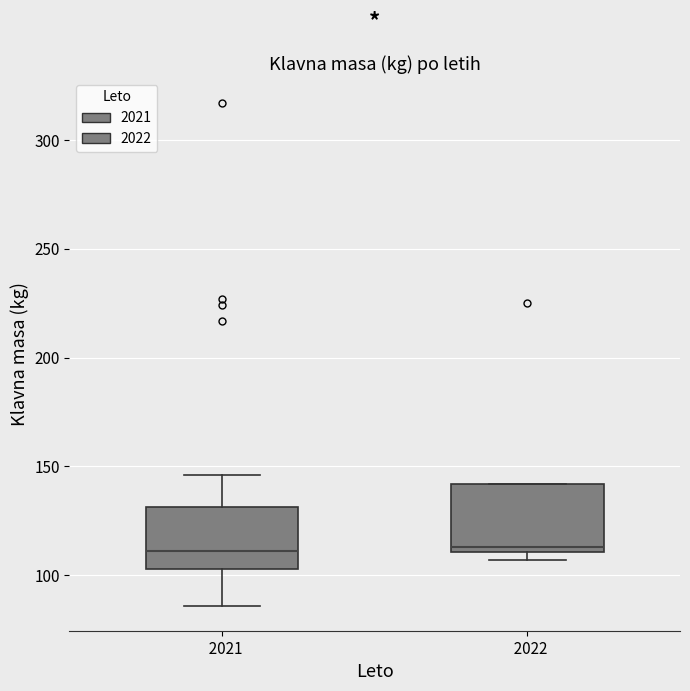

Reading left to right, read every box against the y-axis: the position of its median line, the range the box covers, and the ends of its whiskers. The values are not printed on the chart, so give them approximately, as read against the axis.

2021: median 110, box 105 to 130, whiskers 85 to 145
2022: median 115, box 110 to 140, whiskers 105 to 140